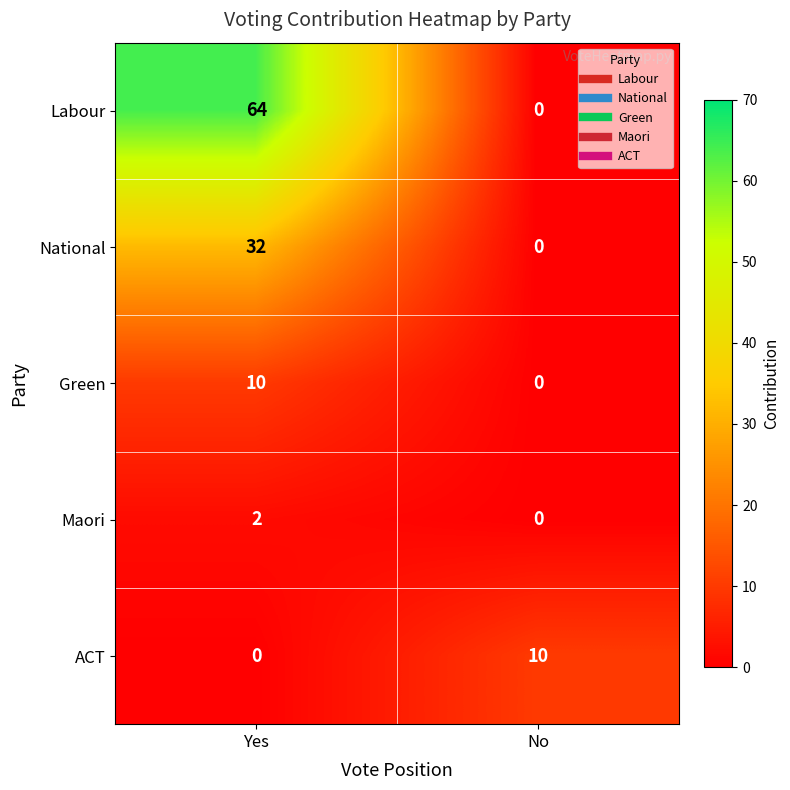

True or false: Labour has a value of 64 at Yes.

True